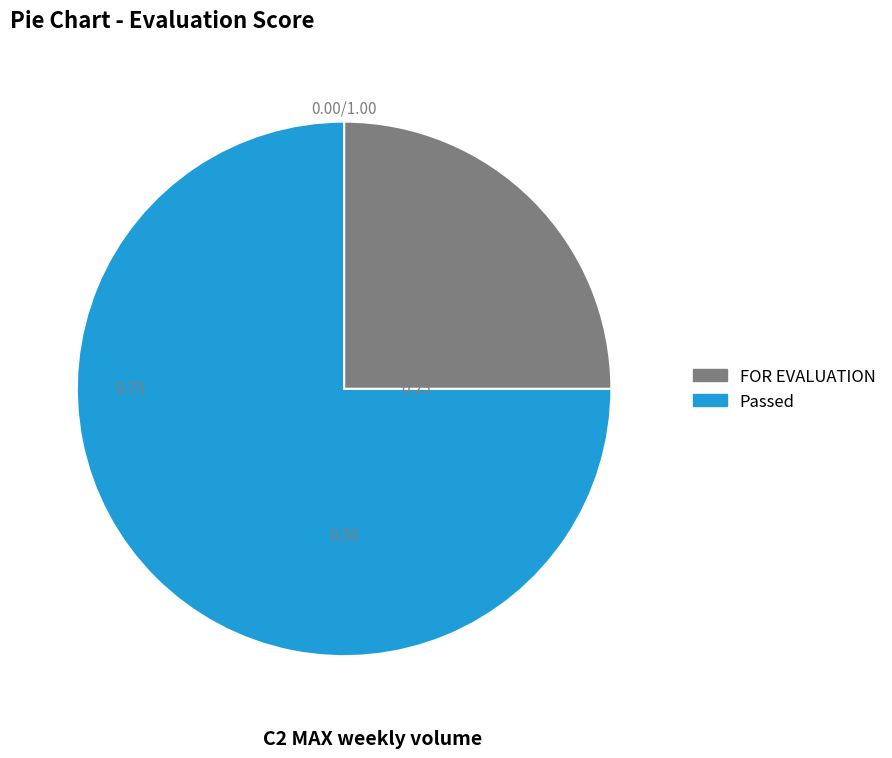

Count the number of slices in the pie.

2